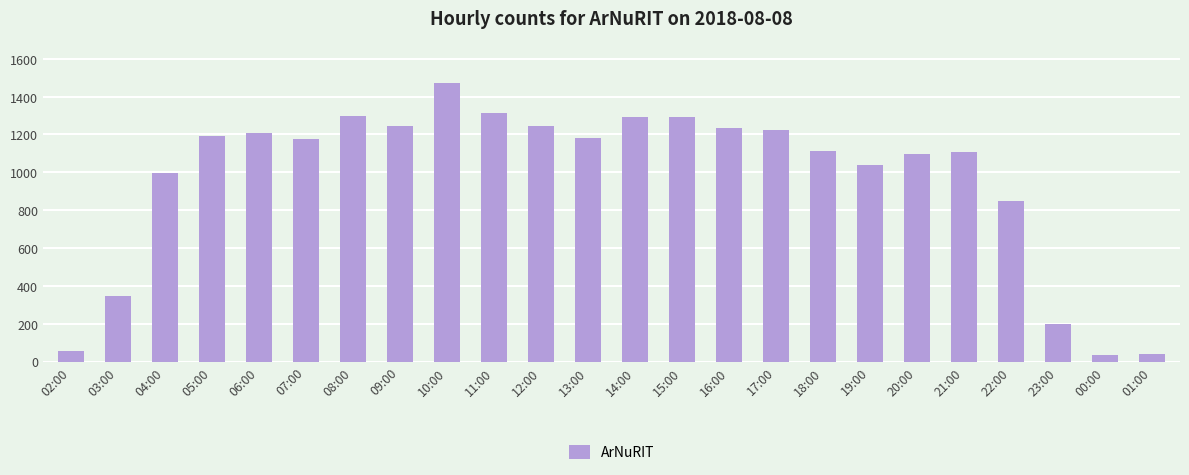

What value does the data have at 05:00?

1194